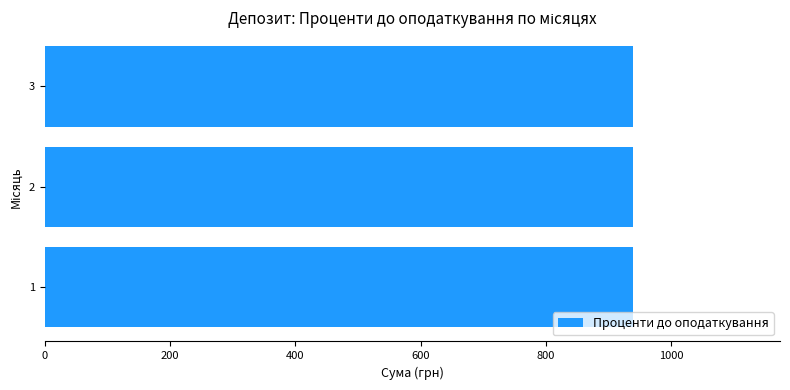

What is the sum of the Проценти до оподаткування values at 2 and 1?

1877.0